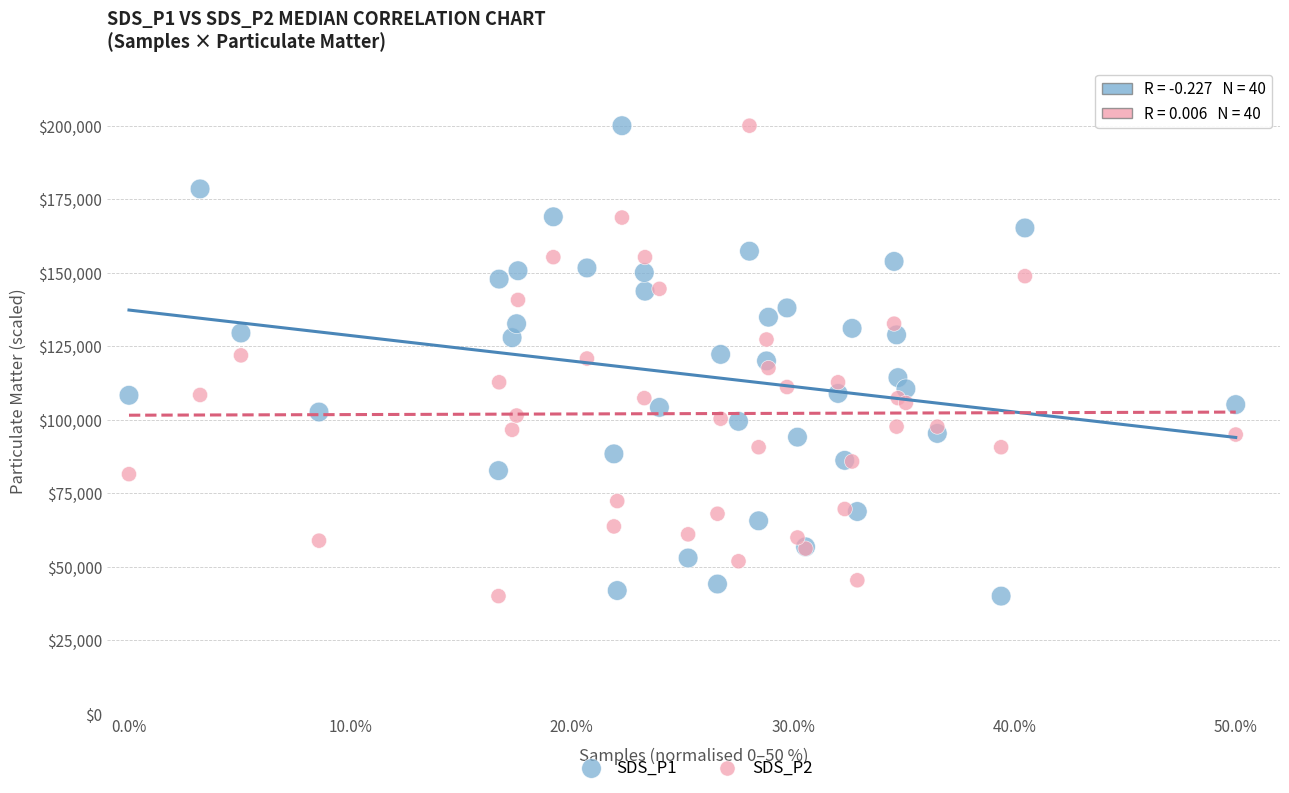

What are all the series names shown in the legend?

SDS_P1, SDS_P2